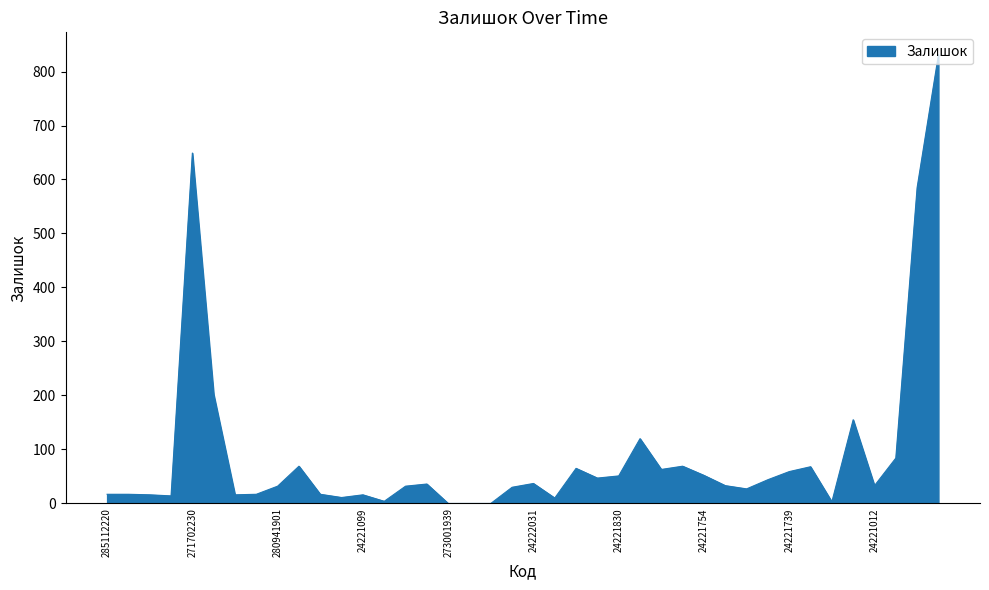

What is the difference between the maximum and minimum values?

831